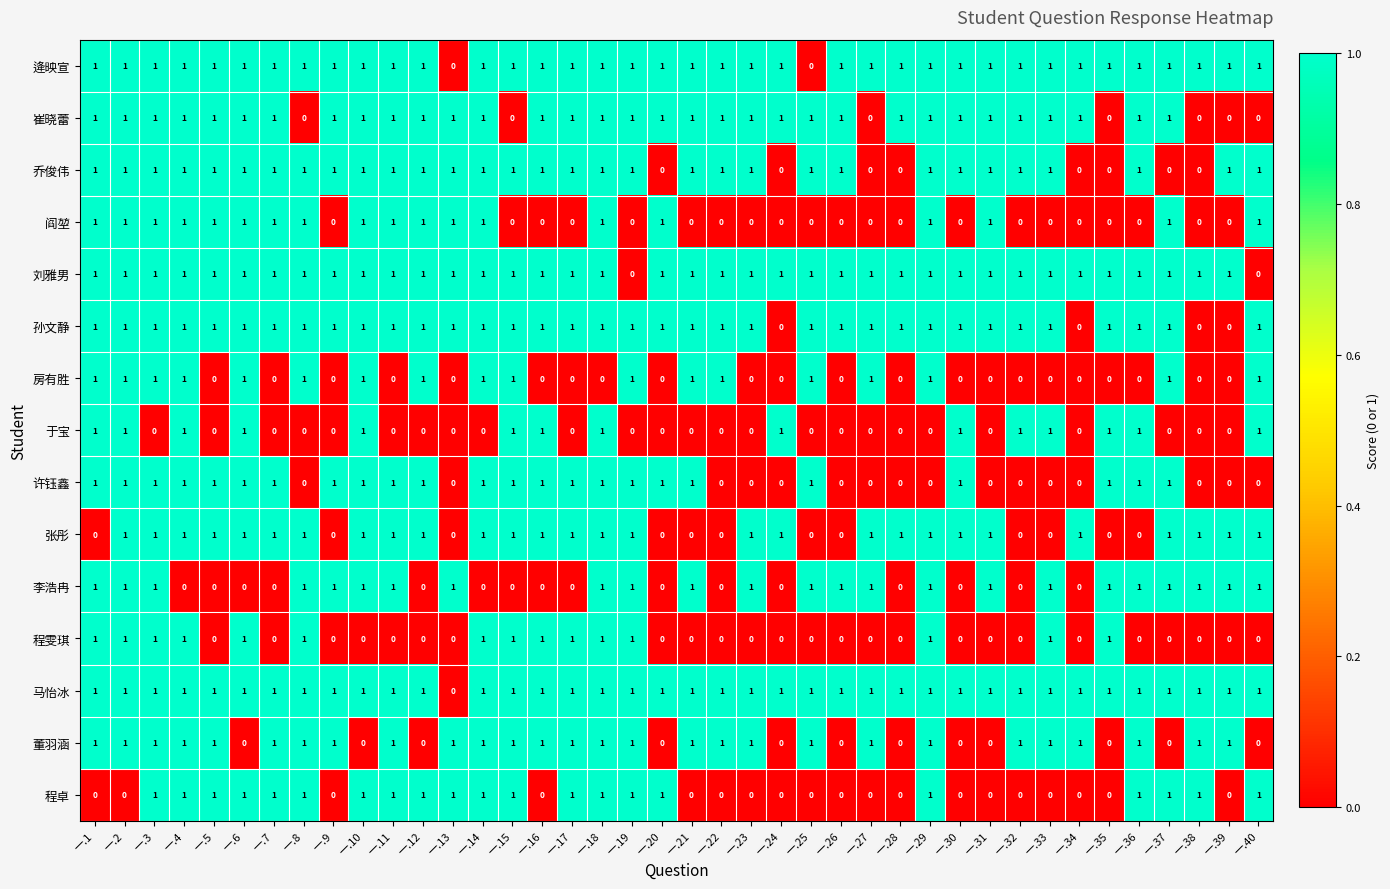

What is the sum of all 刘雅男 values?

38